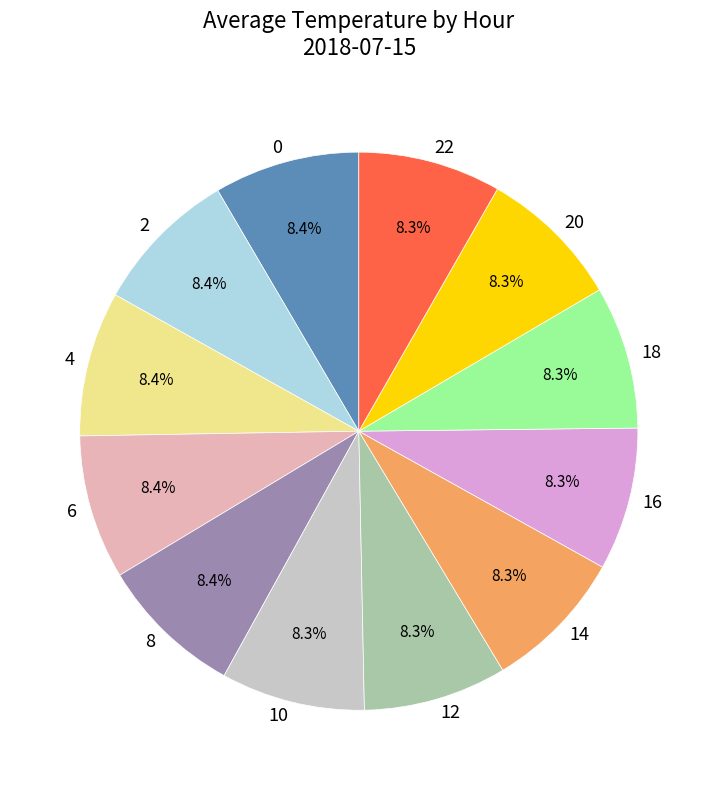

How many slices are in this pie chart?

12